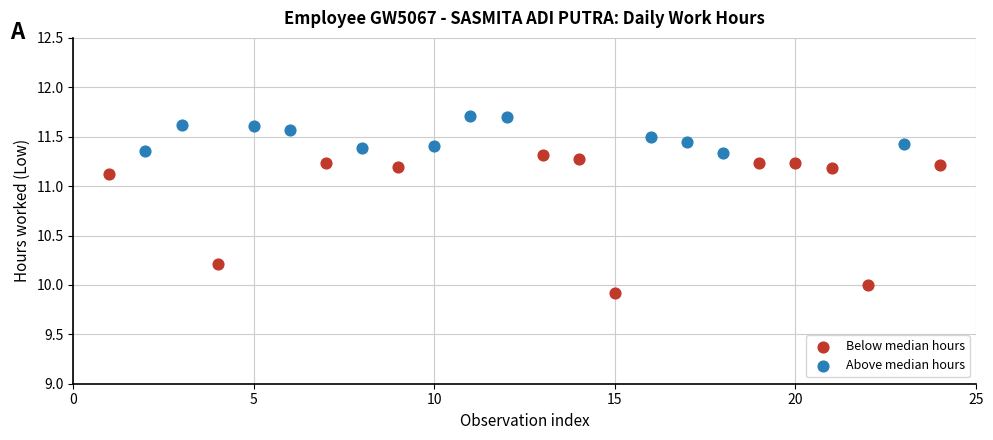

Which series contains the lowest Y value?

Below median hours